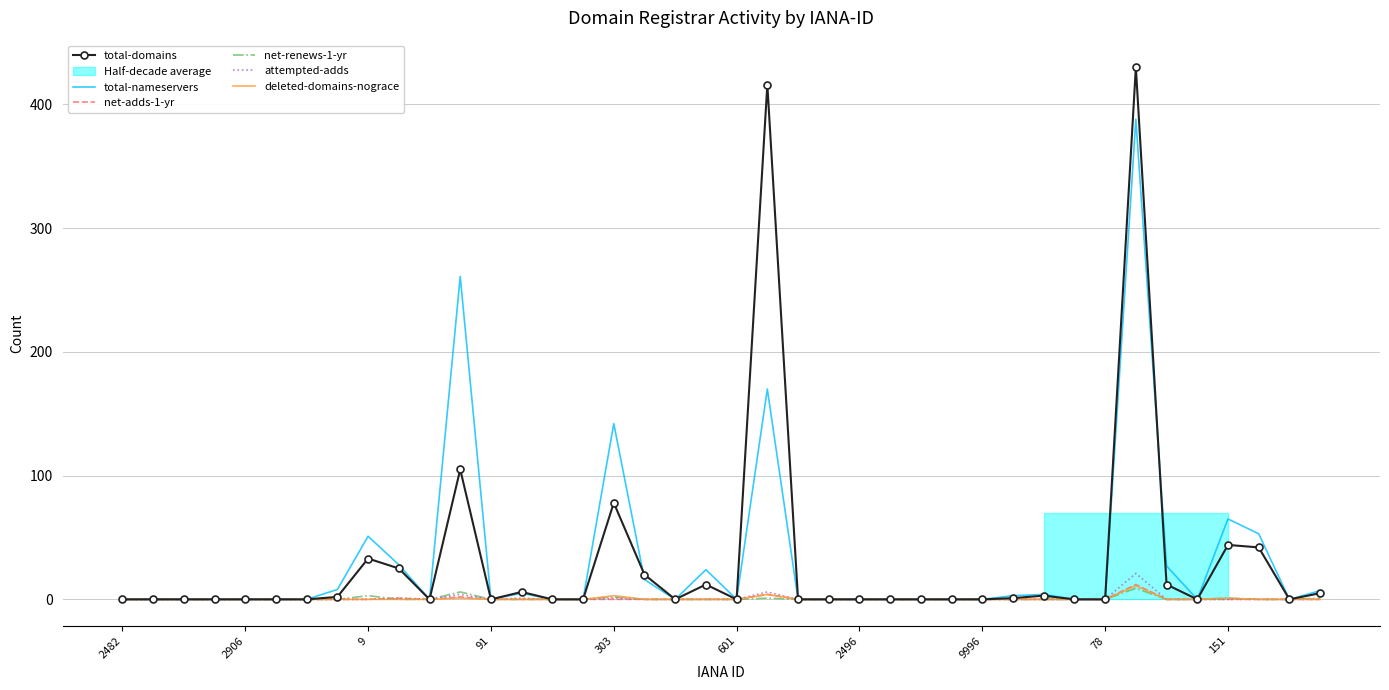

Reading left to right, extract all data points from this chart.

total-domains: 0	0	0	0	0	0	0	2	33	25	0	105	0	6	0	0	78	20	0	12	0	416	0	0	0	0	0	0	0	1	3	0	0	430	12	0	44	42	0	5
total-nameservers: 0	0	0	0	0	0	0	8	51	28	0	261	0	5	0	0	142	16	0	24	0	170	0	0	0	0	0	0	0	3	4	0	0	388	27	0	65	53	0	7
net-adds-1-yr: 0	0	0	0	0	0	0	0	0	1	0	2	0	0	0	0	0	0	0	0	0	4	0	0	0	0	0	0	0	0	0	0	0	12	0	0	0	0	0	0
net-renews-1-yr: 0	0	0	0	0	0	0	0	3	0	0	6	0	0	0	0	2	0	0	0	0	1	0	0	0	0	0	0	0	0	0	0	0	9	0	0	1	0	0	1
attempted-adds: 0	0	0	0	0	0	0	0	0	1	0	4	0	1	0	0	1	0	0	0	0	6	0	0	0	0	0	0	0	0	0	0	0	21	0	0	0	0	0	0
deleted-domains-nograce: 0	0	0	0	0	0	0	0	0	0	0	1	0	0	0	0	3	0	0	0	0	4	0	0	0	0	0	0	0	0	0	0	0	11	0	0	1	0	0	0